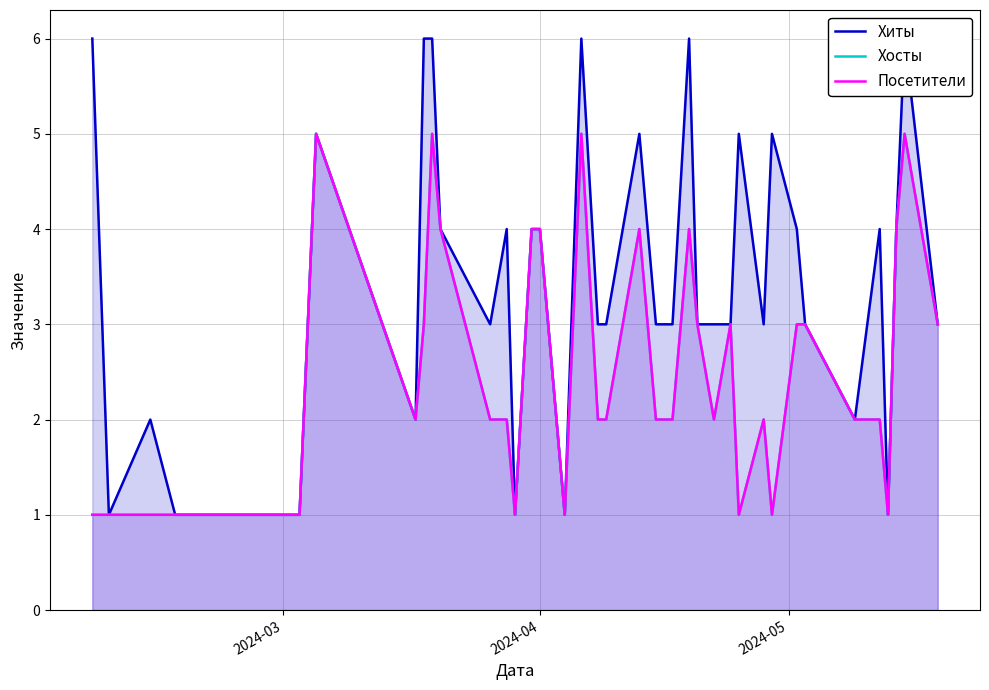

What is the value of the Хиты point at the 21st from the left?

3